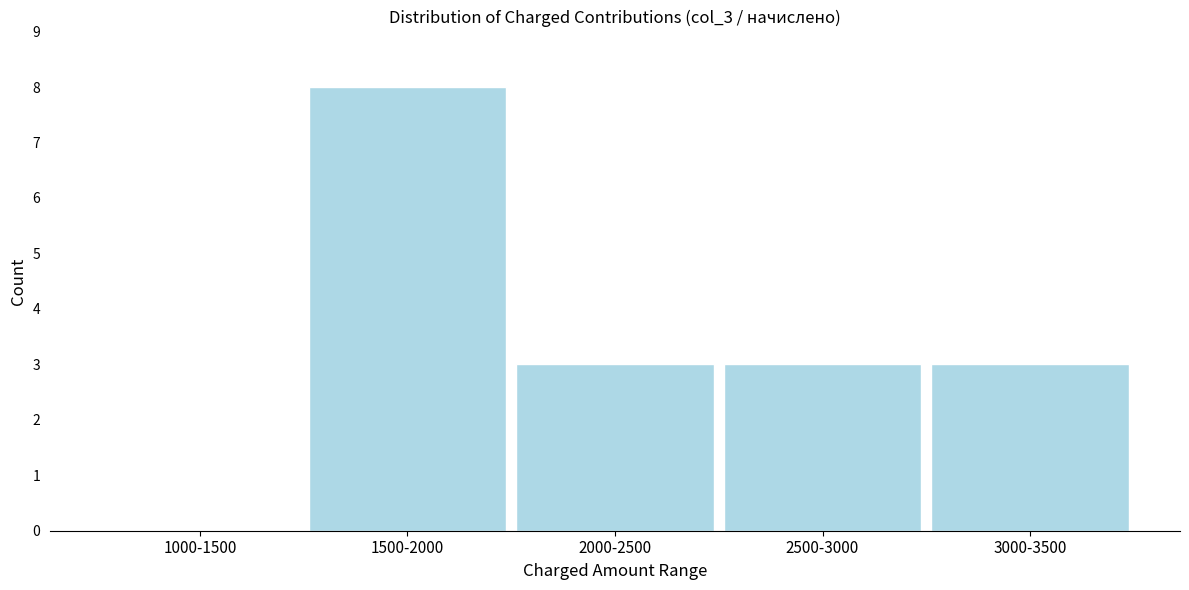

Reading left to right, list all the values displayed in this chart.

1000-1500=0	1500-2000=8	2000-2500=3	2500-3000=3	3000-3500=3